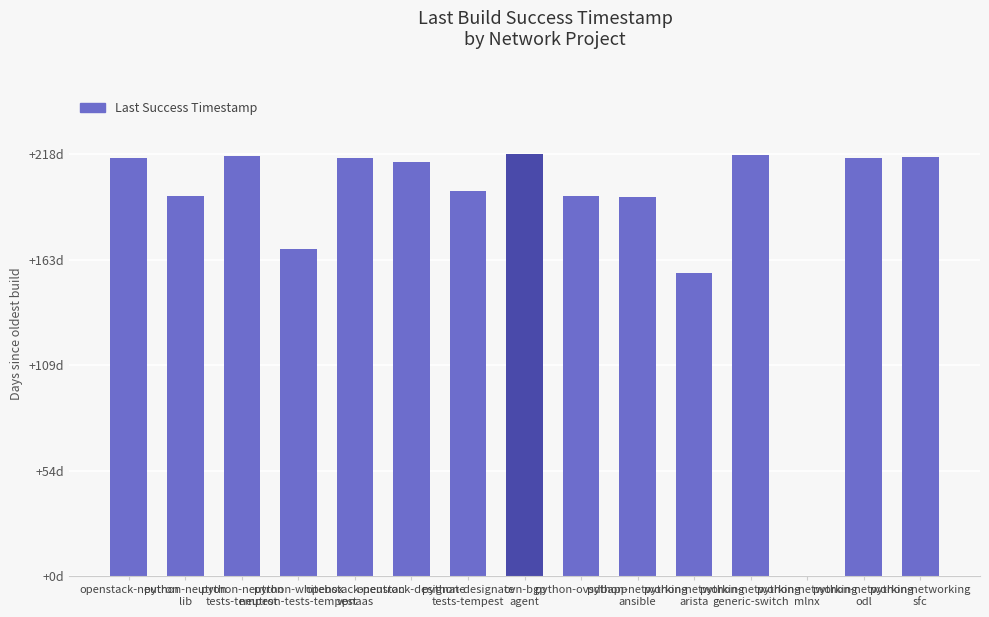

Reading right to left, transcribe all the data shown in this chart.

18693576	18692489	0	18790099	13527605	16936537	16977669	18843437	17196022	18470723	18690612	14626510	18744653	16978925	18686069